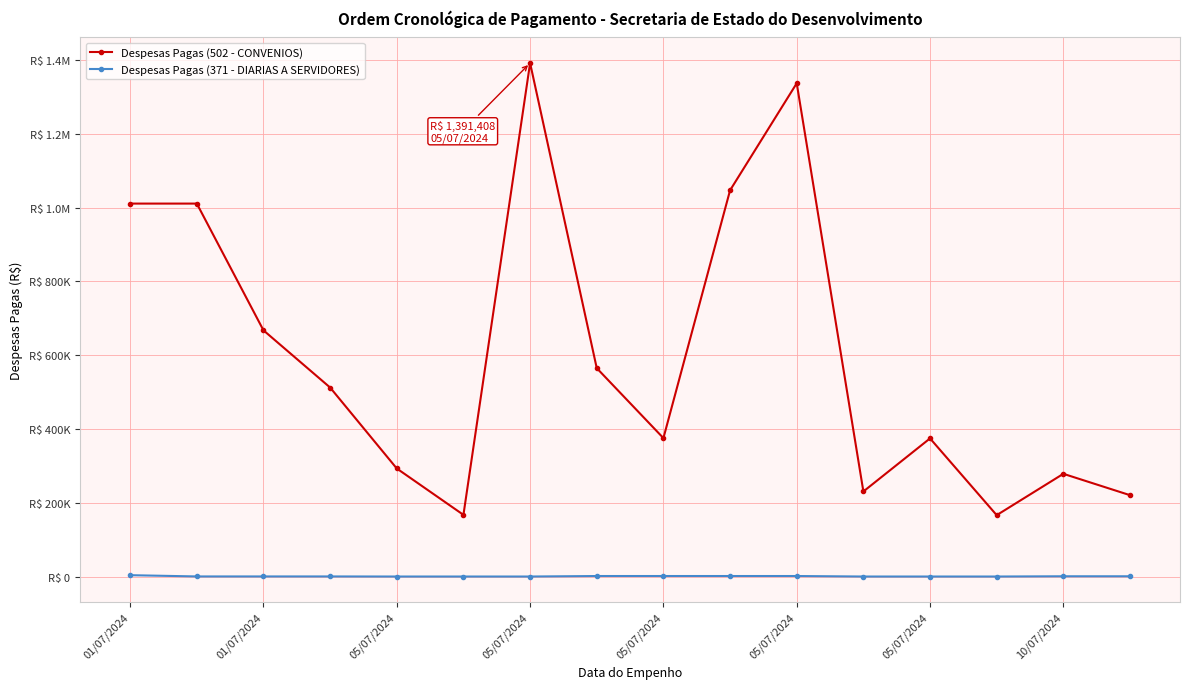

Which category has the highest value across all series?

05/07/2024